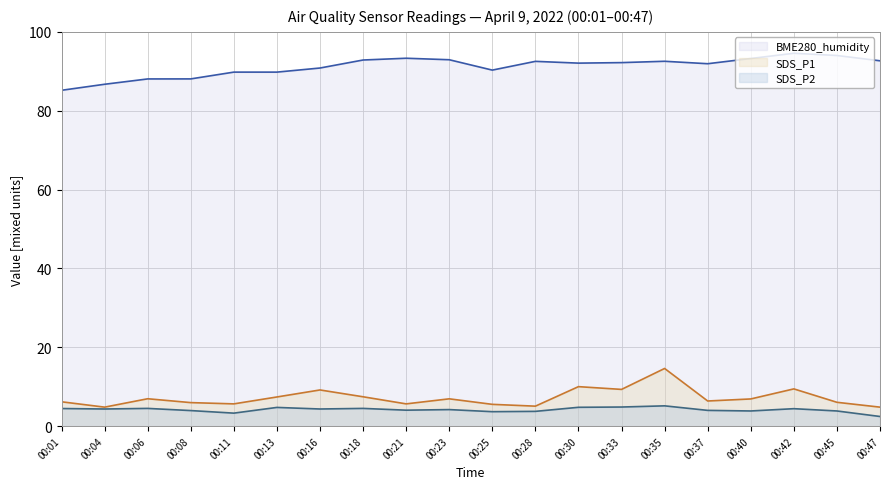

Where does the BME280_humidity series first go above 58?

00:01